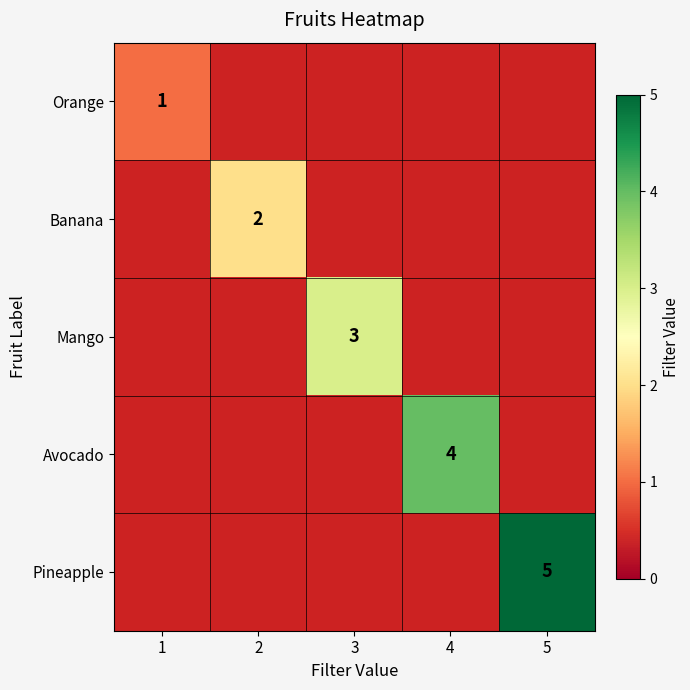

True or false: Mango has a value of 3 at 3.

True